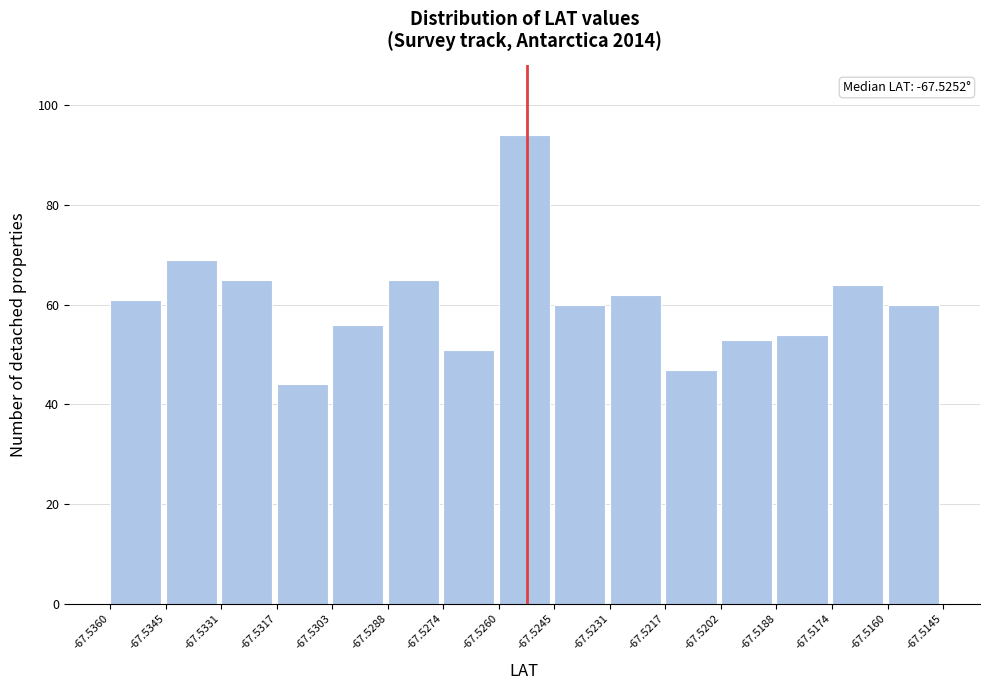

Over which range of the x-axis is the bar tallest?

-67.5260 to -67.5245